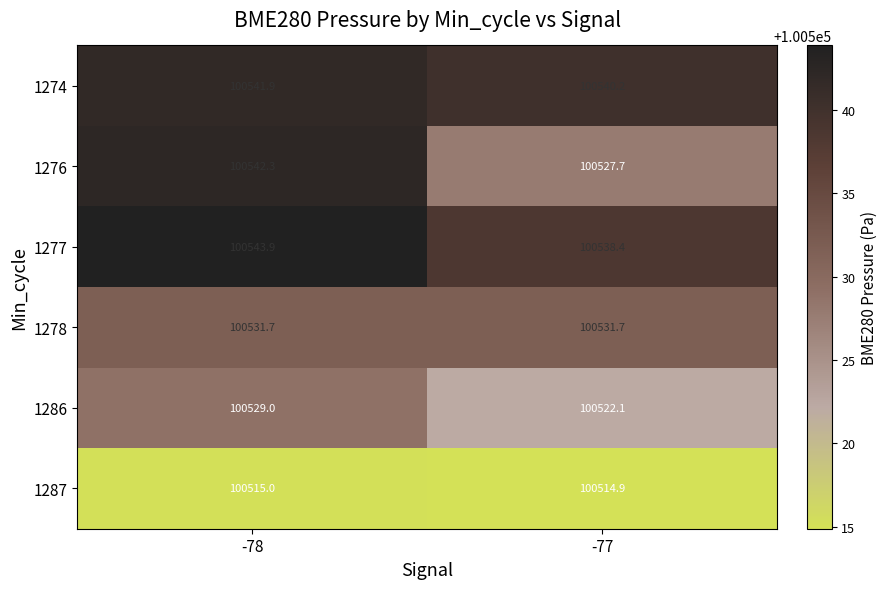

Which series has the widest spread of values?

1276